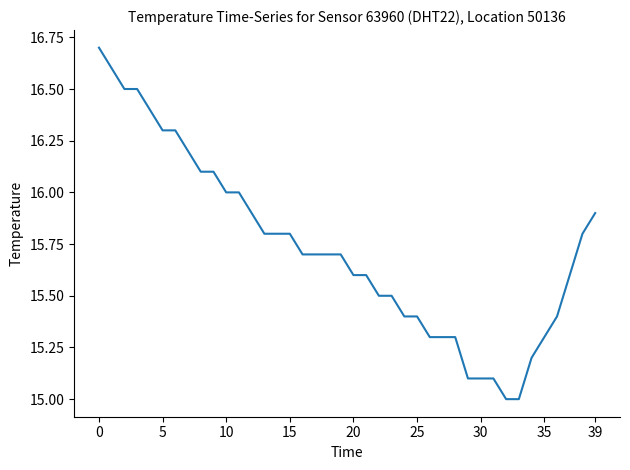

What is the maximum value shown in the chart?

16.7